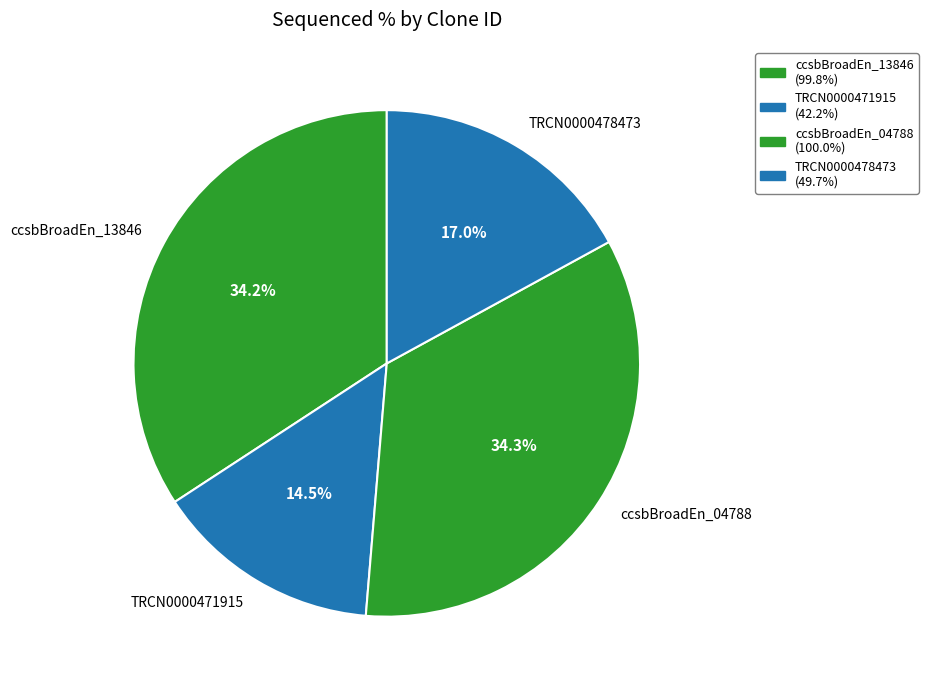

Do ccsbBroadEn_13846 and TRCN0000471915 together represent more than half of the pie?

No